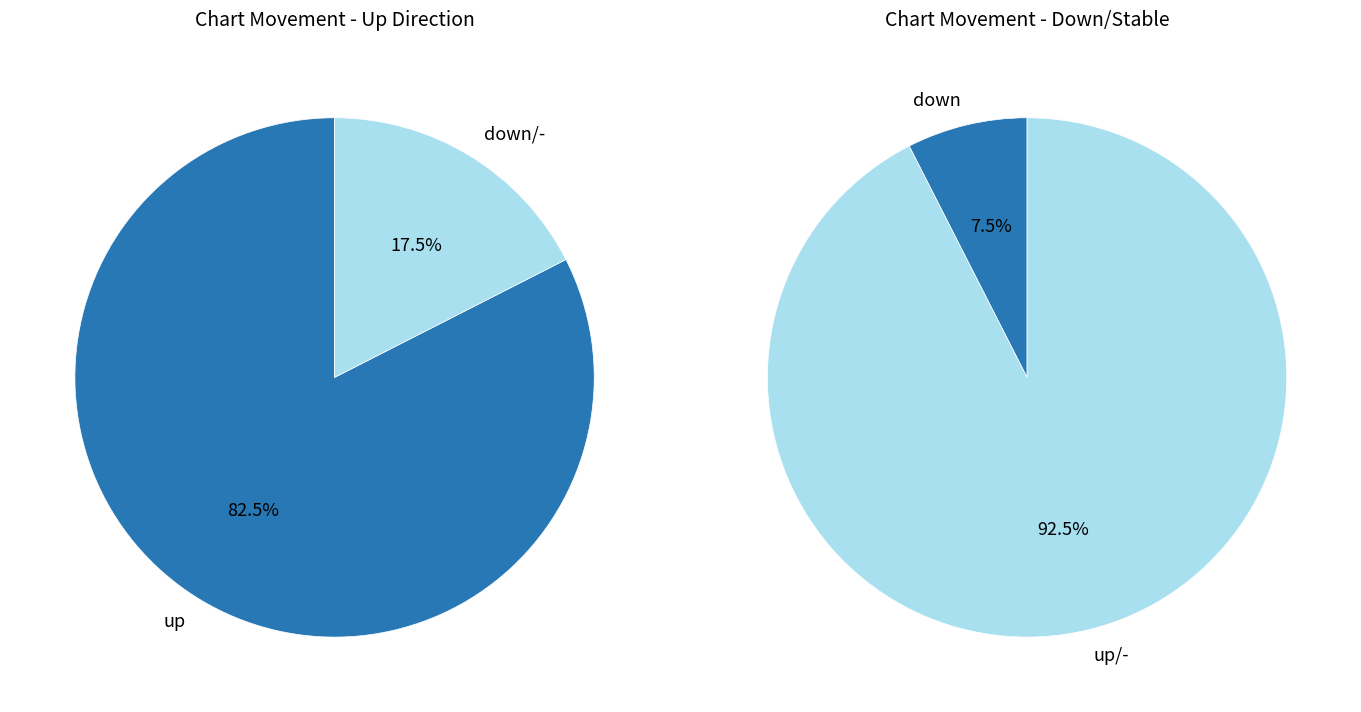

The down slice represents 7% of the pie. True or false?

True